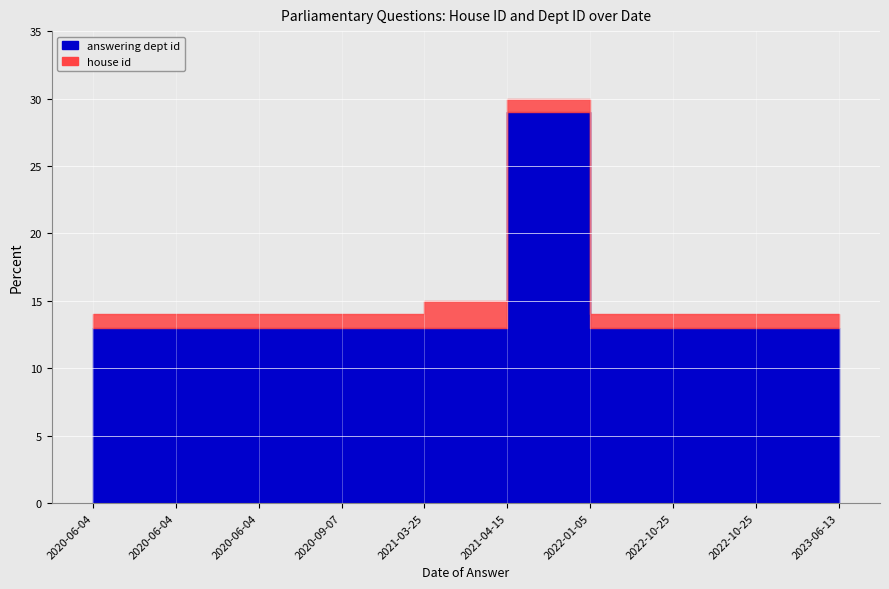

The answering dept id series shows 13 at 2021-03-25. True or false?

True